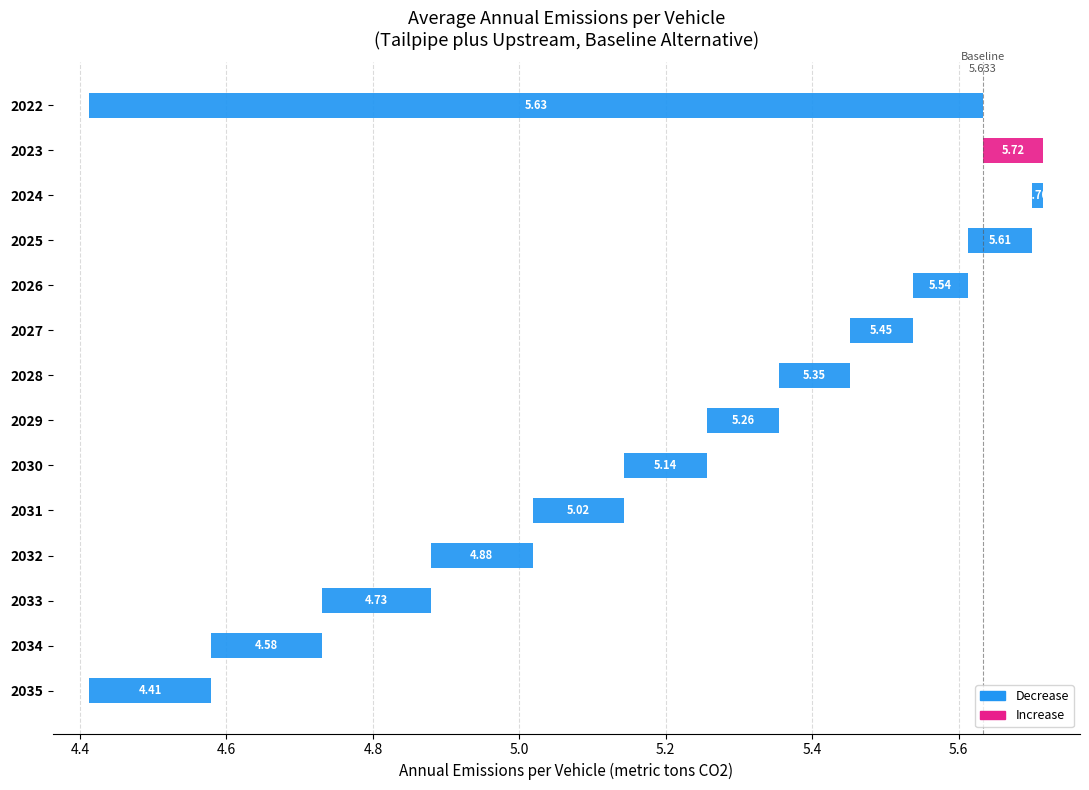

What is the difference between the maximum and minimum values?

1.3